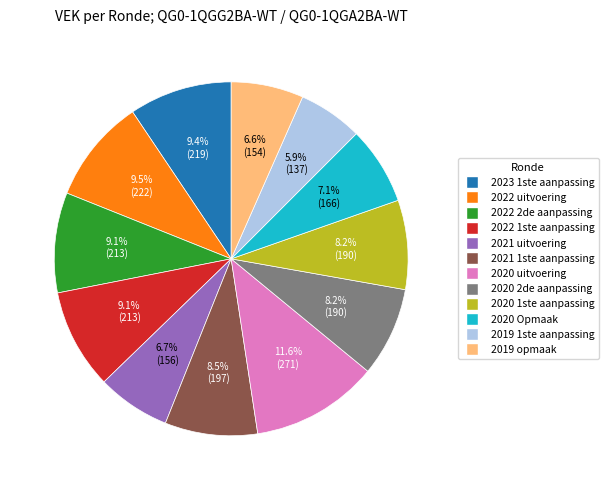

To the nearest percent, what is the difference between the 2020 2de aanpassing and 2023 1ste aanpassing slice percentages?

1%